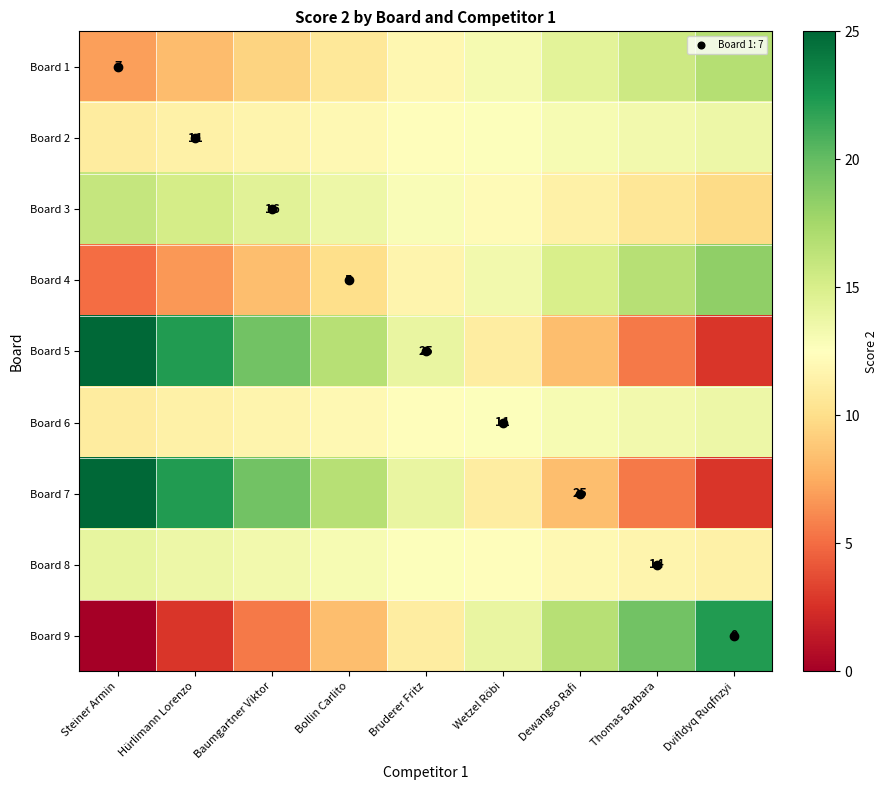

Which category has the lowest value in the Board 5 series?

Dvifldyq Ruqfnzyi